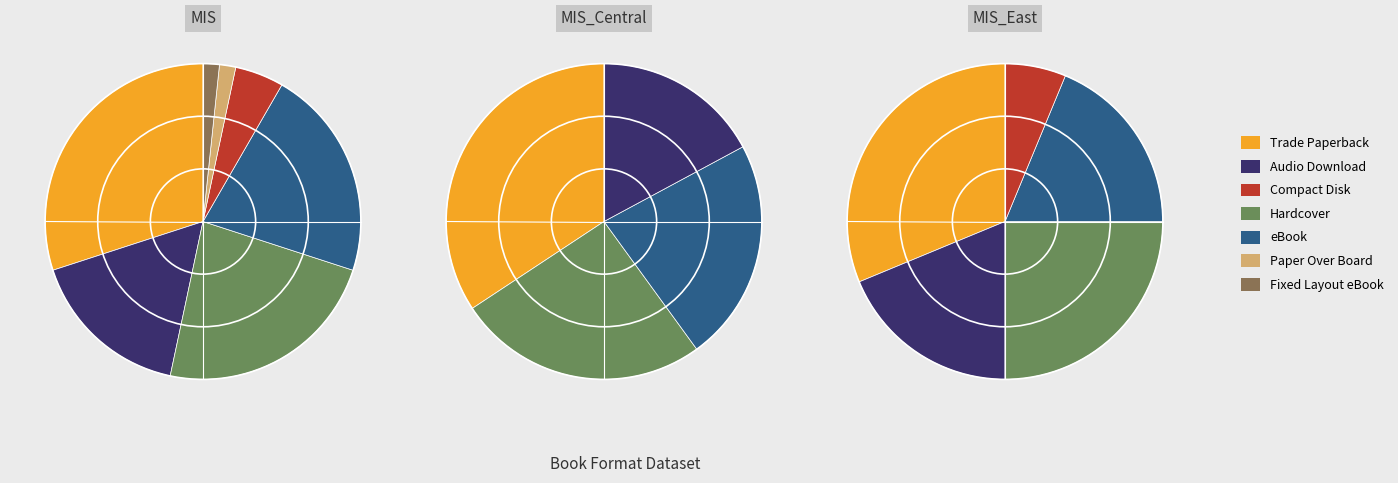

Combined, what portion of the pie is Trade Paperback and Paper Over Board?

31.7%